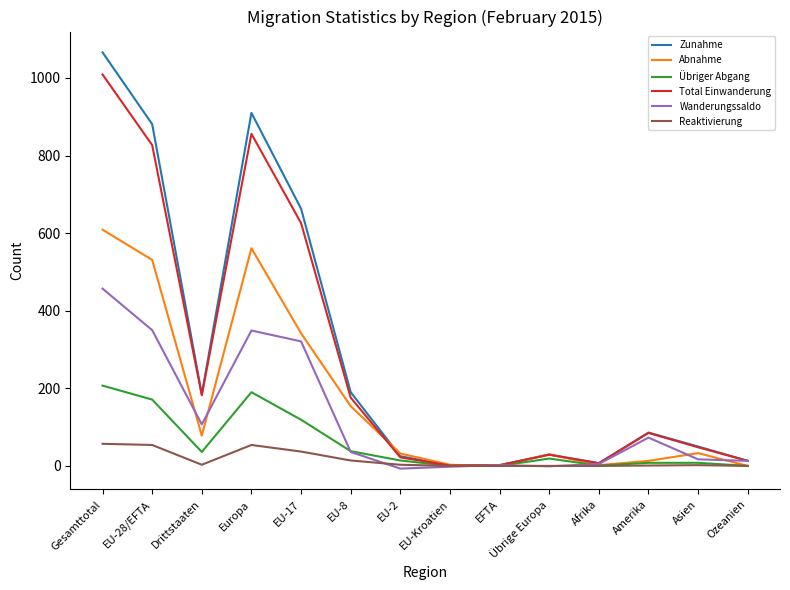

List the series in order of their peak value, lowest first.

Reaktivierung, Übriger Abgang, Wanderungssaldo, Abnahme, Total Einwanderung, Zunahme